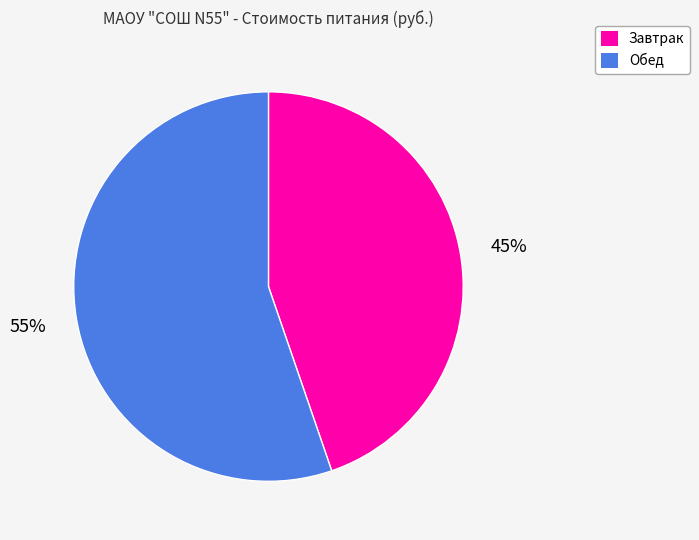

Count the number of slices in the pie.

2